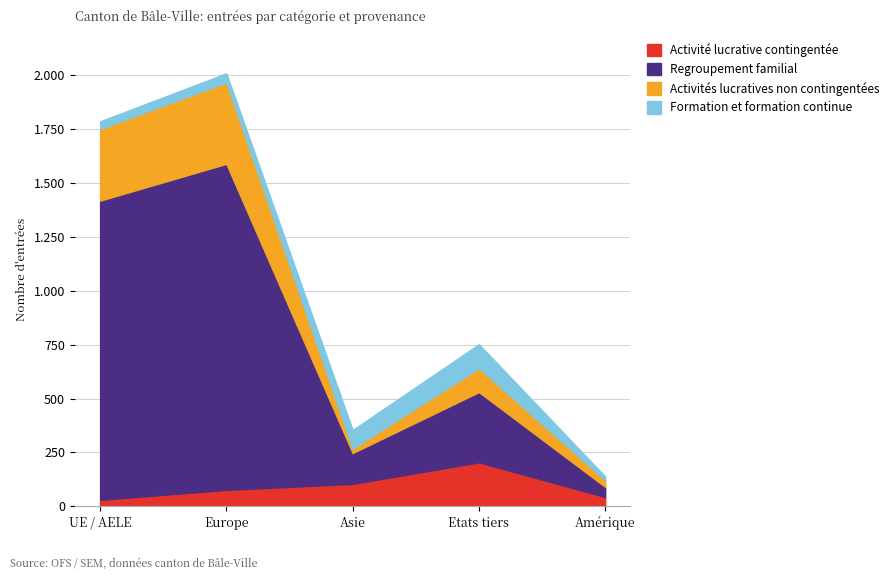

In Regroupement familial, how many points are lower than both neighbors (excluding endpoints)?

1